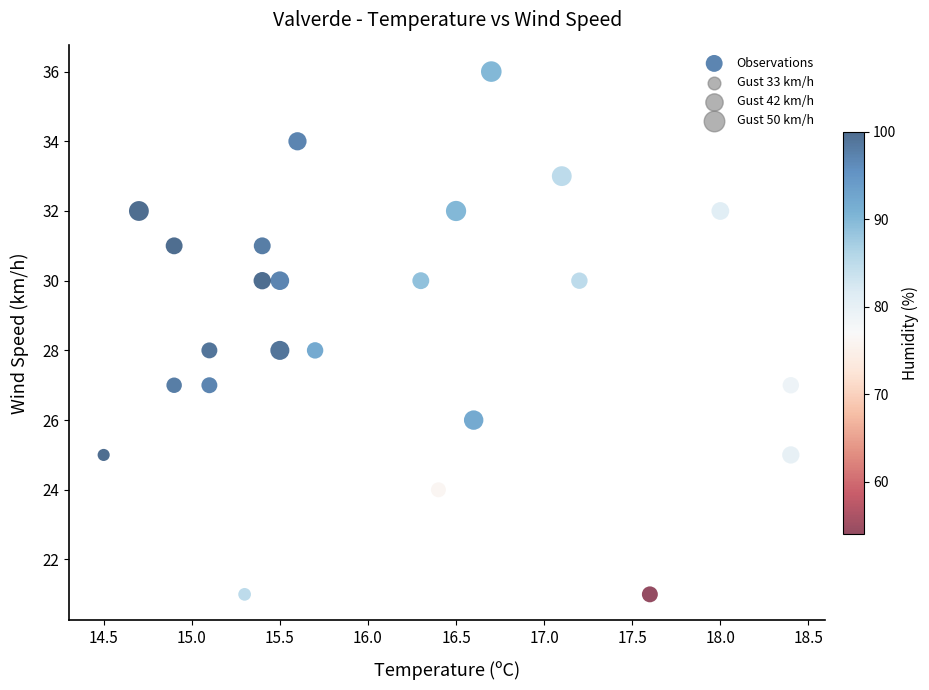

What is the range of Y values (max minus min)?

15